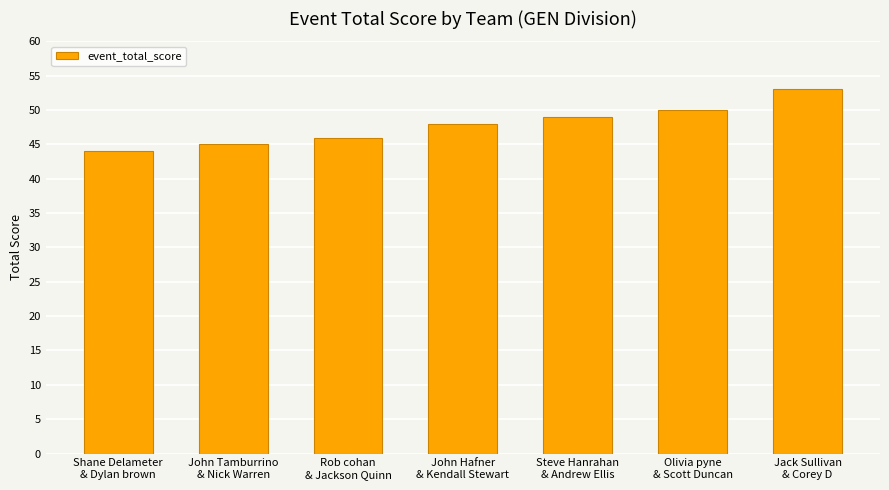

At which category does the chart reach its peak across all series?

Jack Sullivan
& Corey D